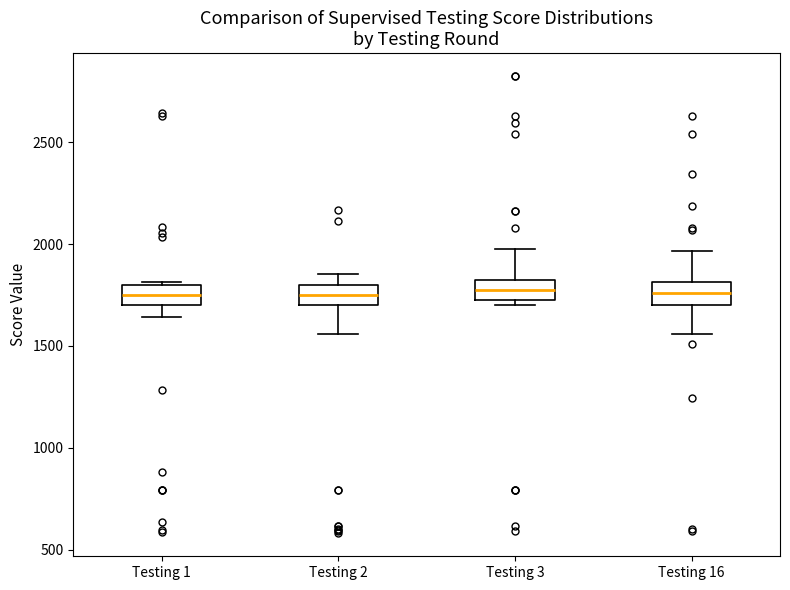

Reading left to right, transcribe this box plot: for each box, give where its median line is, the range the box spans, and where its two whiskers end, as read against the y-axis. The values are not printed on the chart, so give them approximately, as read against the axis.

Testing 1: median 1750, box 1700 to 1800, whiskers 1650 to 1800 (just above the box's upper edge)
Testing 2: median 1750, box 1700 to 1800, whiskers 1550 to 1850
Testing 3: median 1800 (inside the box), box 1700 to 1800, whiskers 1700 (just below the box's lower edge) to 1950
Testing 16: median 1750, box 1700 to 1800, whiskers 1550 to 1950